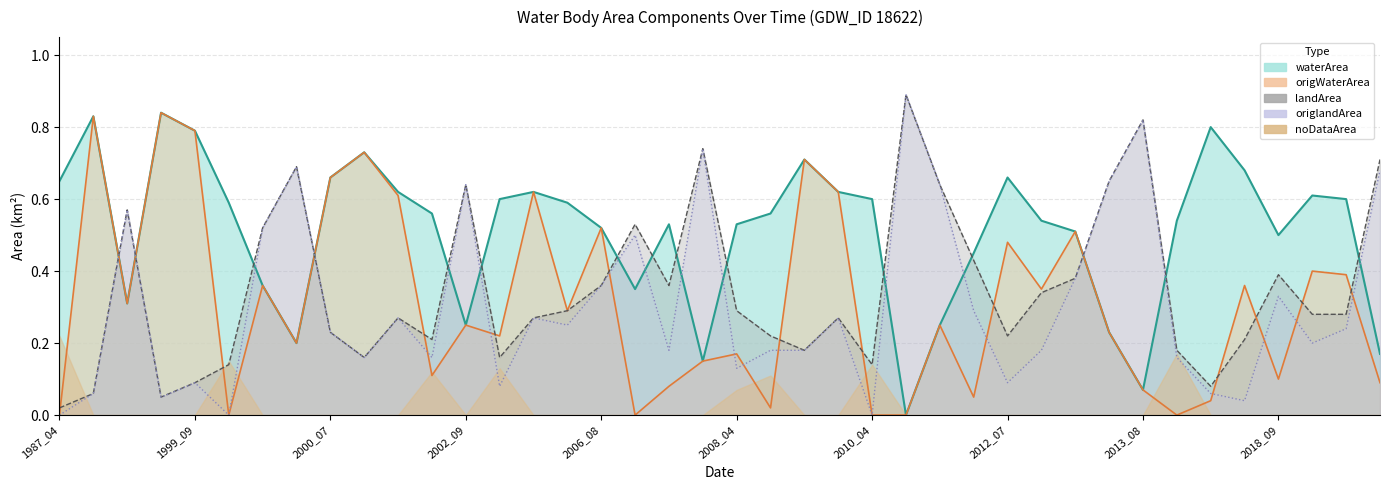

Is the value of waterArea at 19 greater than the value of origWaterArea at 33?

Yes